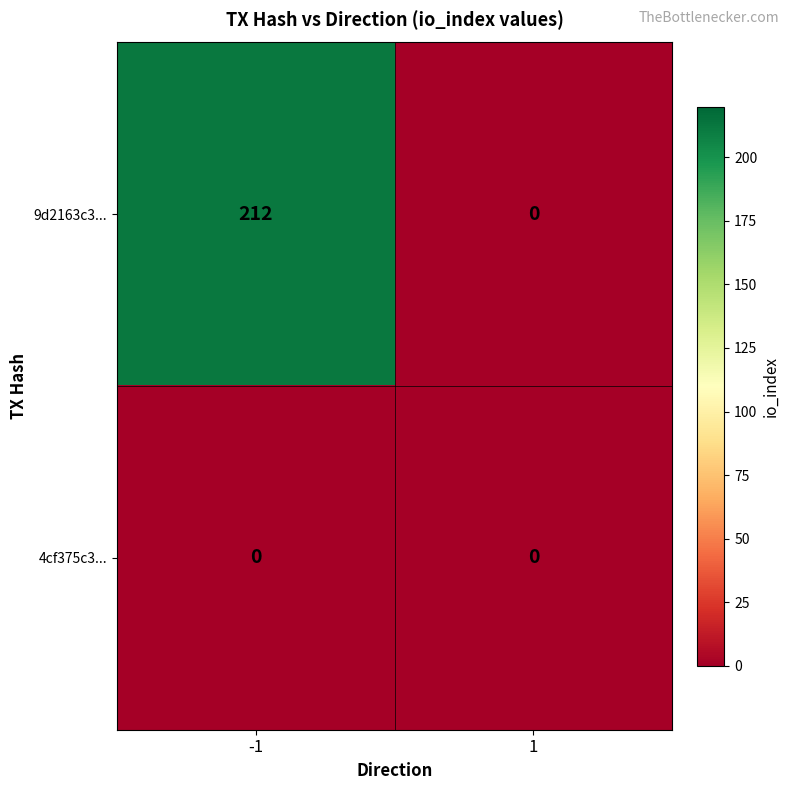

Reading left to right, transcribe all the data shown in this chart.

9d2163c3...: -1=212	1=0
4cf375c3...: -1=0	1=0